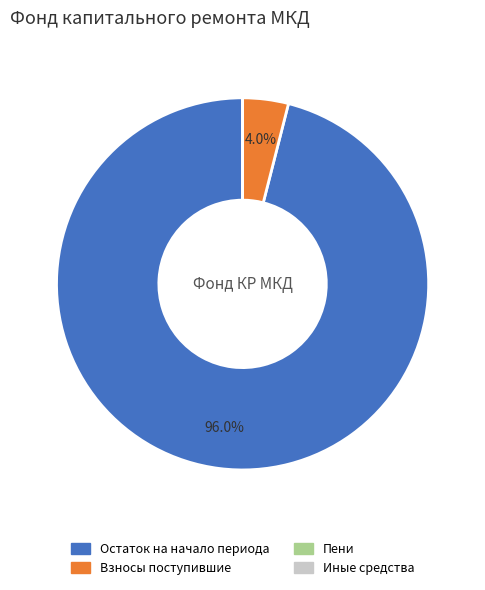

What percentage is NOT represented by Остаток на начало периода?

4.0%